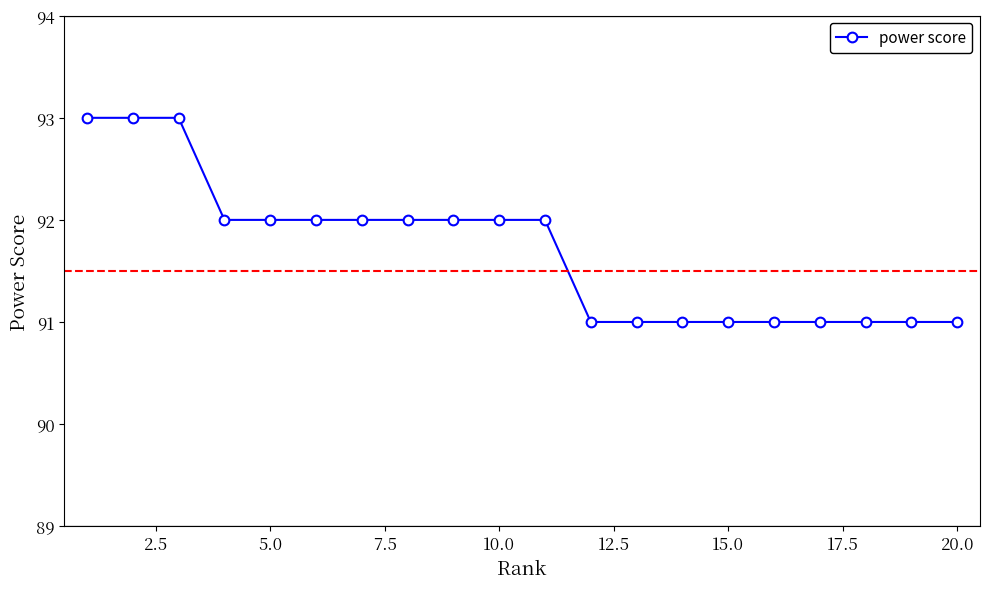

What is the sum of all values?

1834